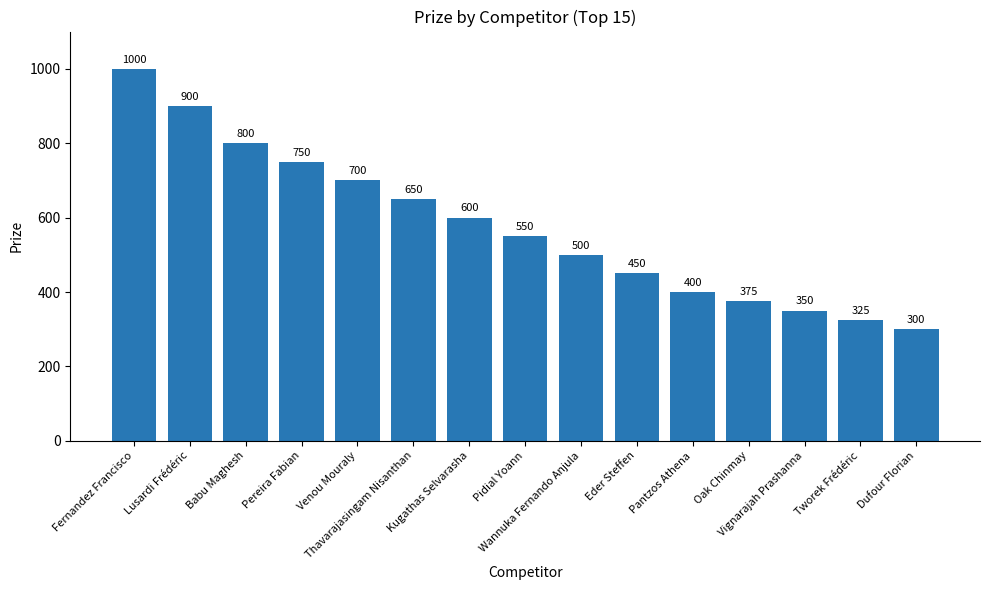

At which label is the value closest to 650?

Thavarajasingam Nisanthan